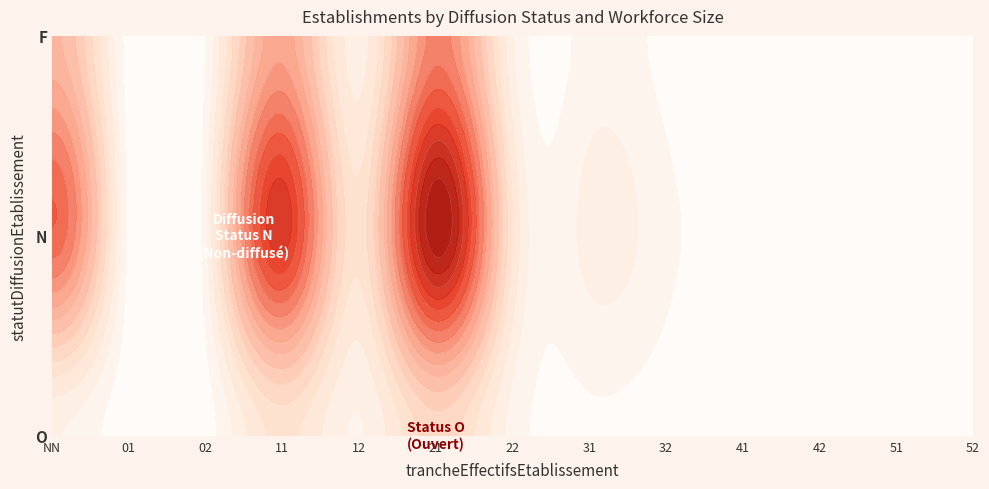

Reading left to right, what are all the values shown in this chart?

O: NN=45	01=2	02=8	11=95	12=42	21=120	22=35	31=18	32=12	41=5	42=3	51=1	52=1
N: NN=280	01=15	02=38	11=340	12=95	21=410	22=88	31=52	32=28	41=12	42=6	51=2	52=1
F: NN=180	01=8	02=22	11=210	12=55	21=250	22=48	31=30	32=15	41=7	42=3	51=1	52=0